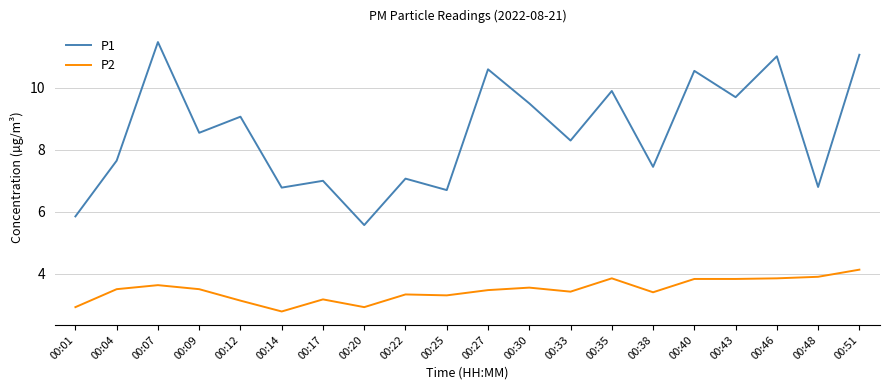

How many lines are shown in the chart?

2